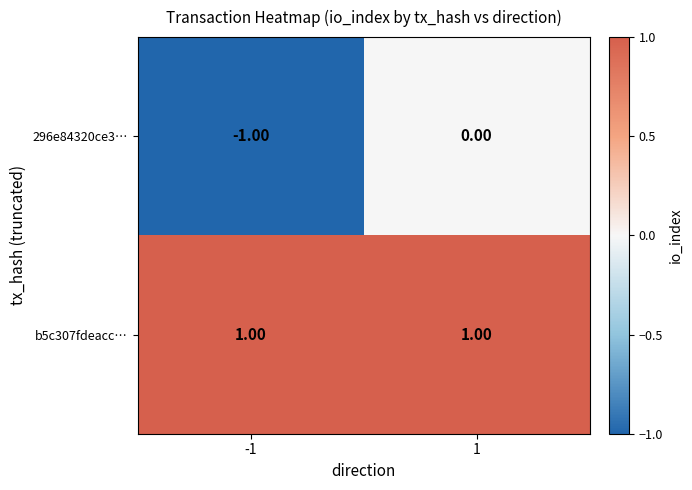

Is the value of 296e84320ce3… at -1 greater than the value of b5c307fdeacc… at 1?

No